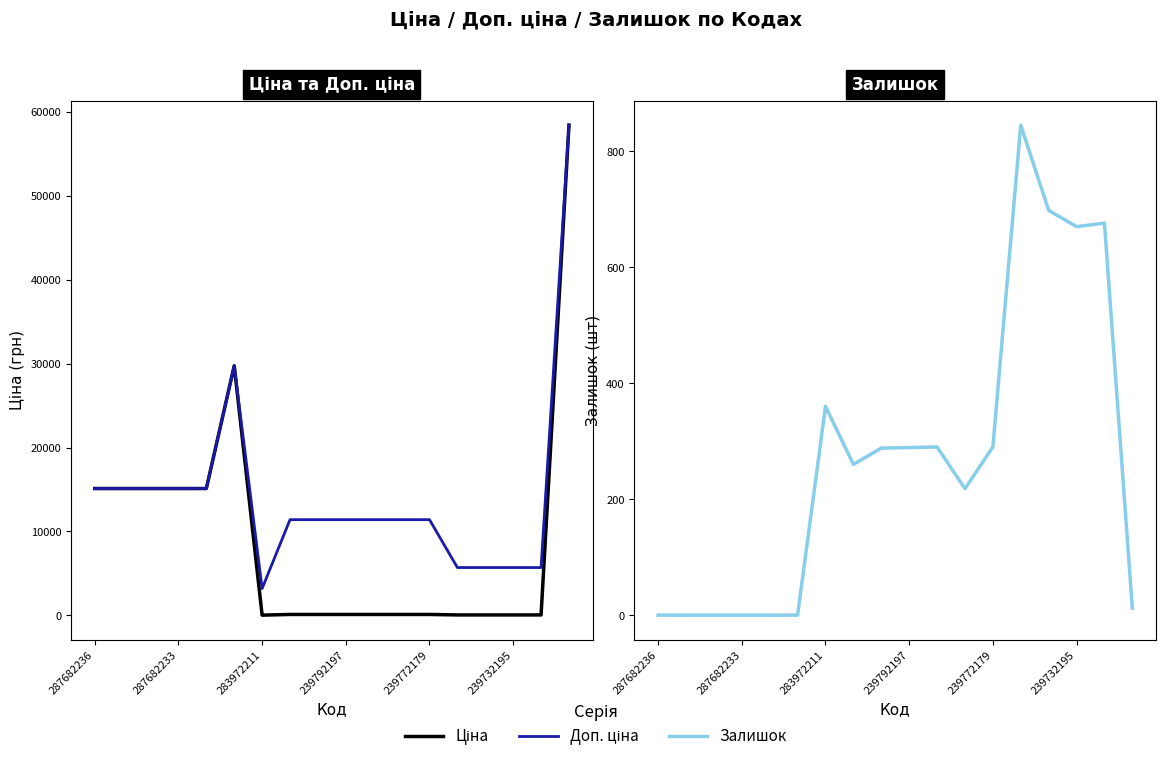

True or false: Ціна and Доп. ціна intersect in this chart.

False